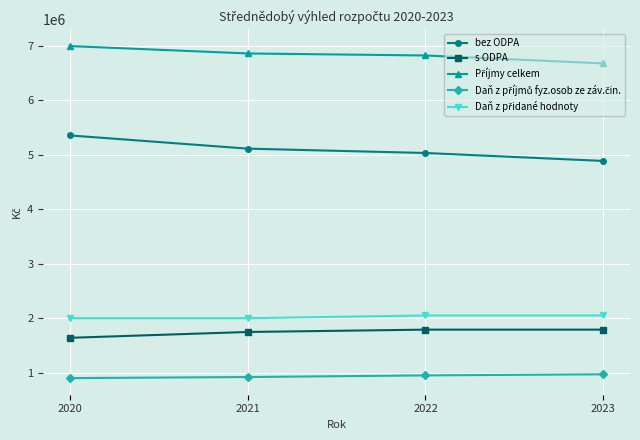

What is the highest value of the s ODPA series?

1790000